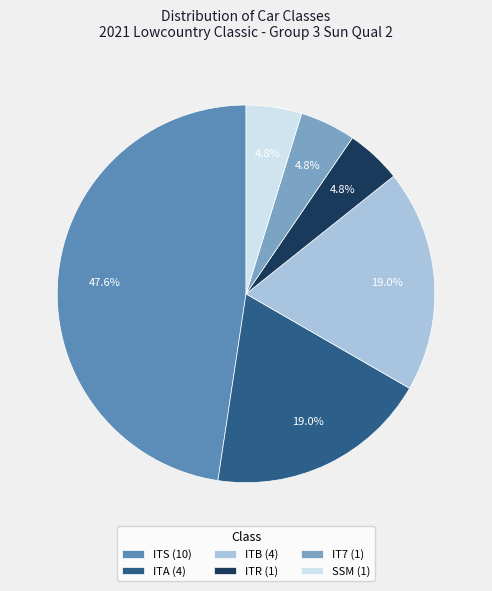

Is there any slice that represents more than half of the pie?

No